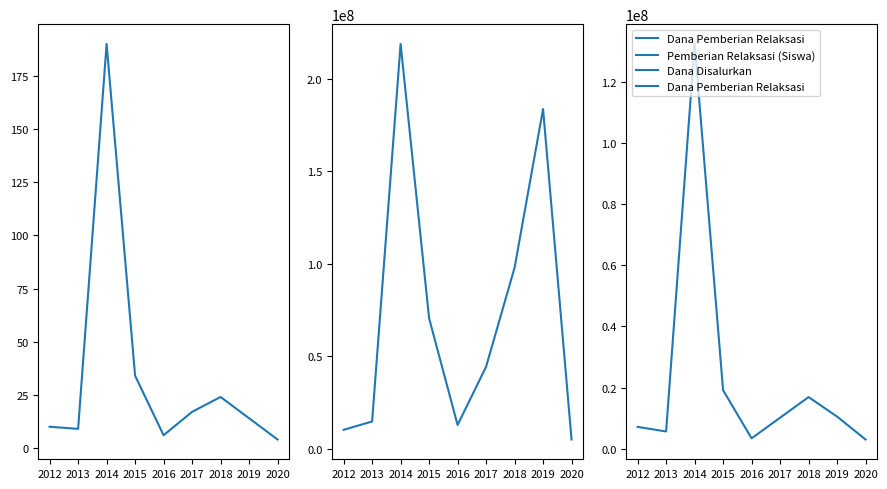

At 2018, list the series in order from smallest to largest.

Pemberian Relaksasi (Siswa), Dana Pemberian Relaksasi, Dana Disalurkan